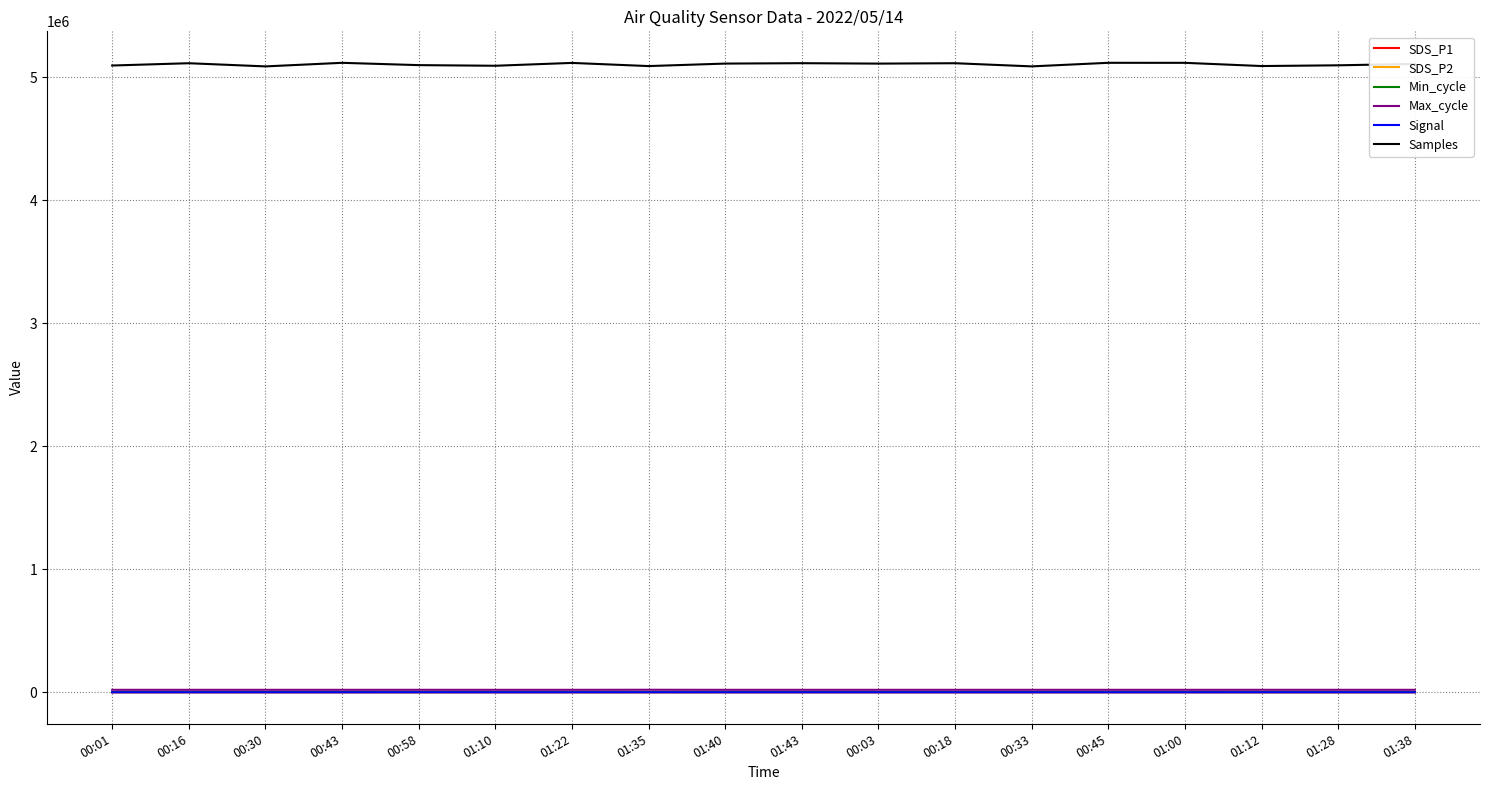

Is the value of Min_cycle at 01:40 greater than the value of Samples at 01:40?

No